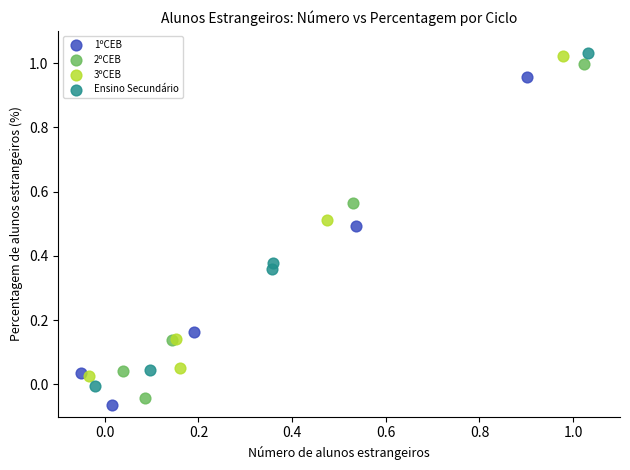

Which series reaches the minimum Y coordinate?

1ºCEB